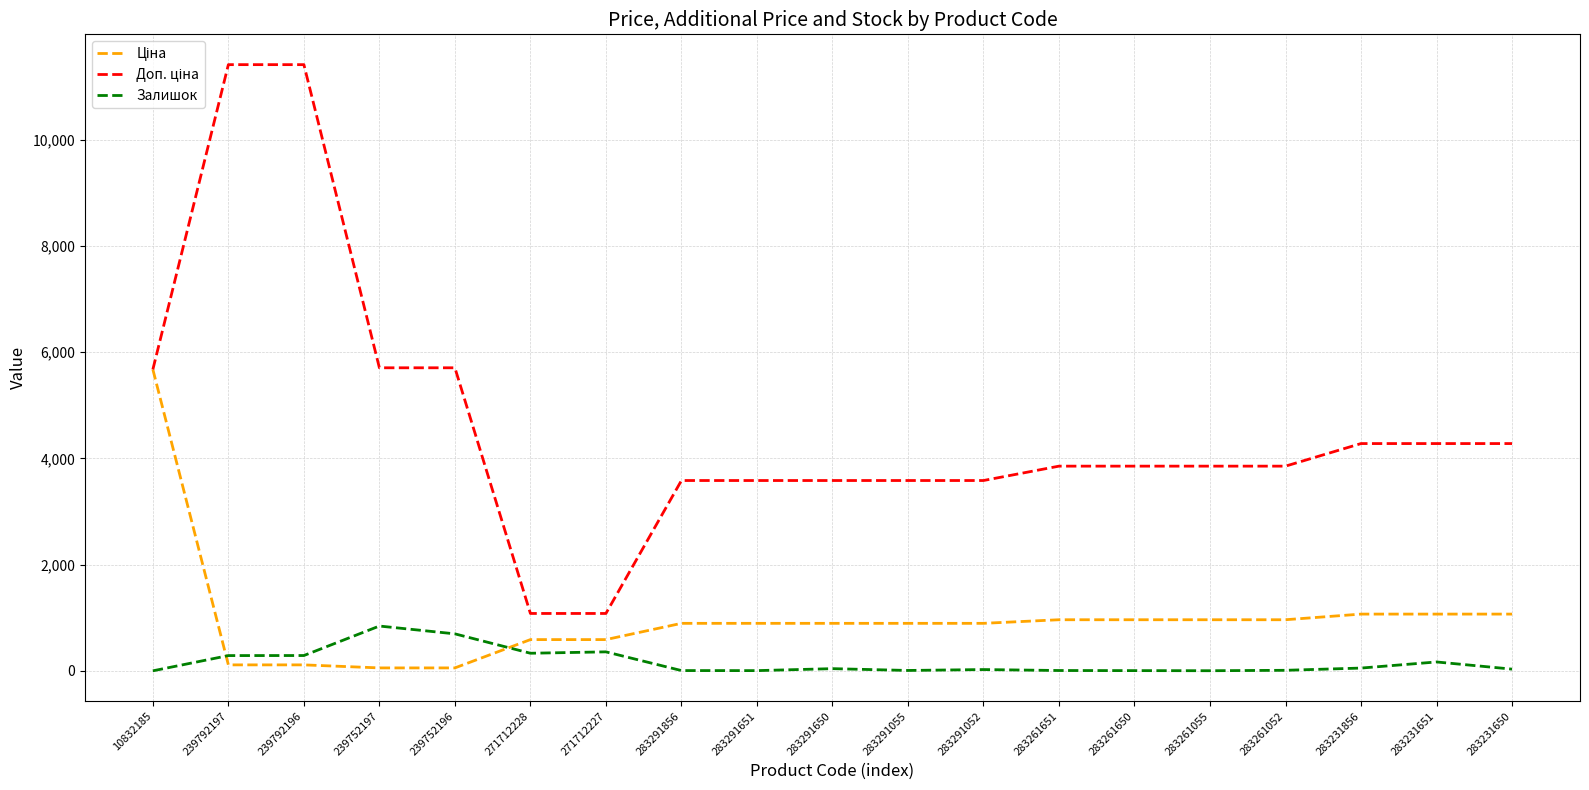

The Залишок series shows 6.0 at 283261650. True or false?

True